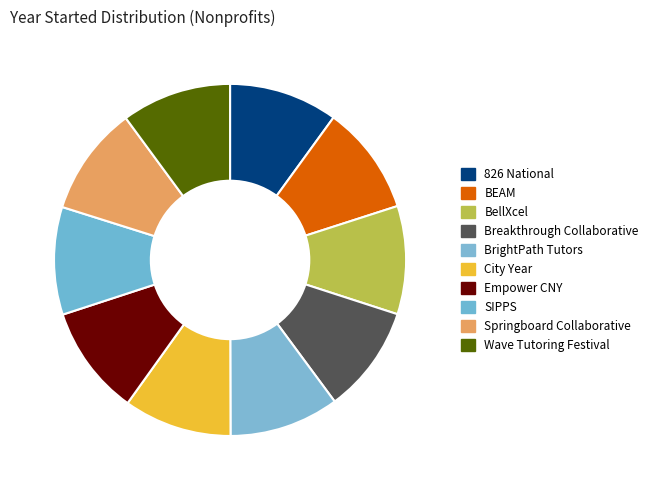

Does any single category account for the majority?

No